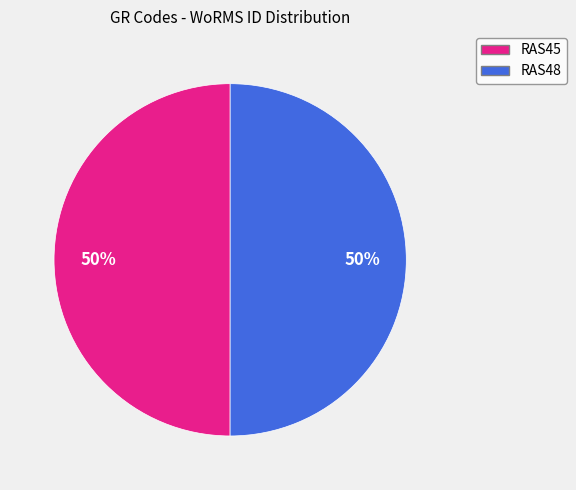

The RAS48 slice represents 50% of the pie. True or false?

True